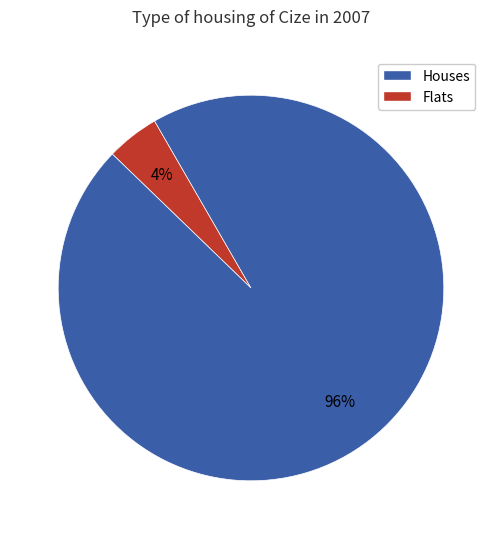

True or false: Flats accounts for 96% of the total.

True